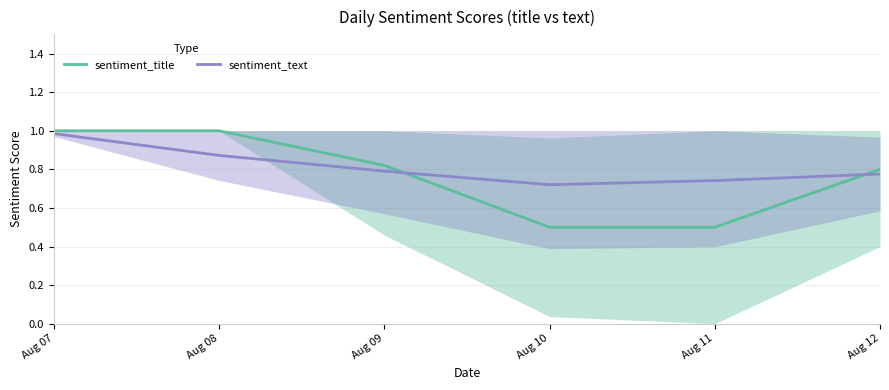

Is this an area chart (filled region under the line)?

No